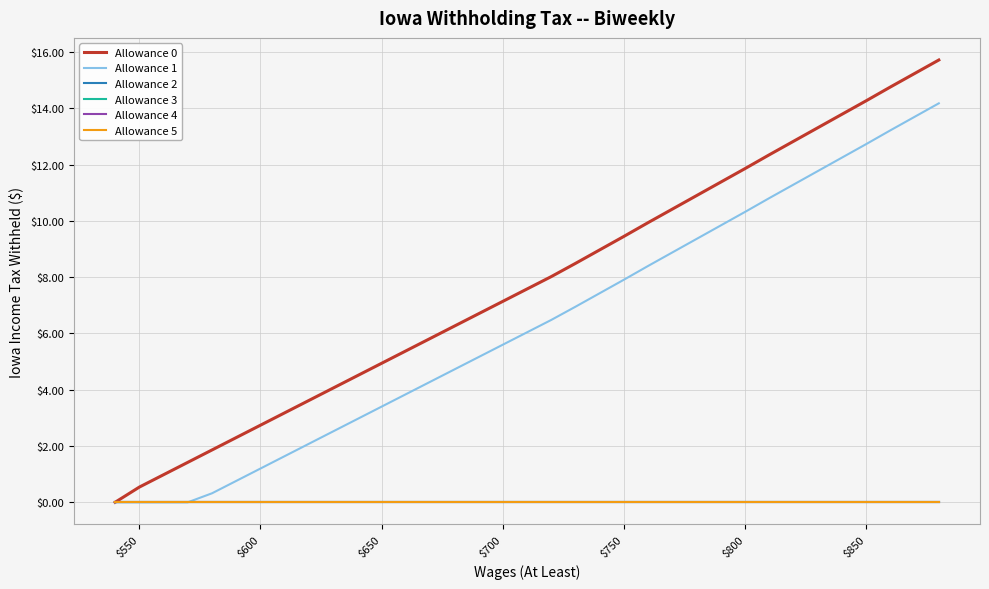

Does the chart have visible grid lines?

Yes